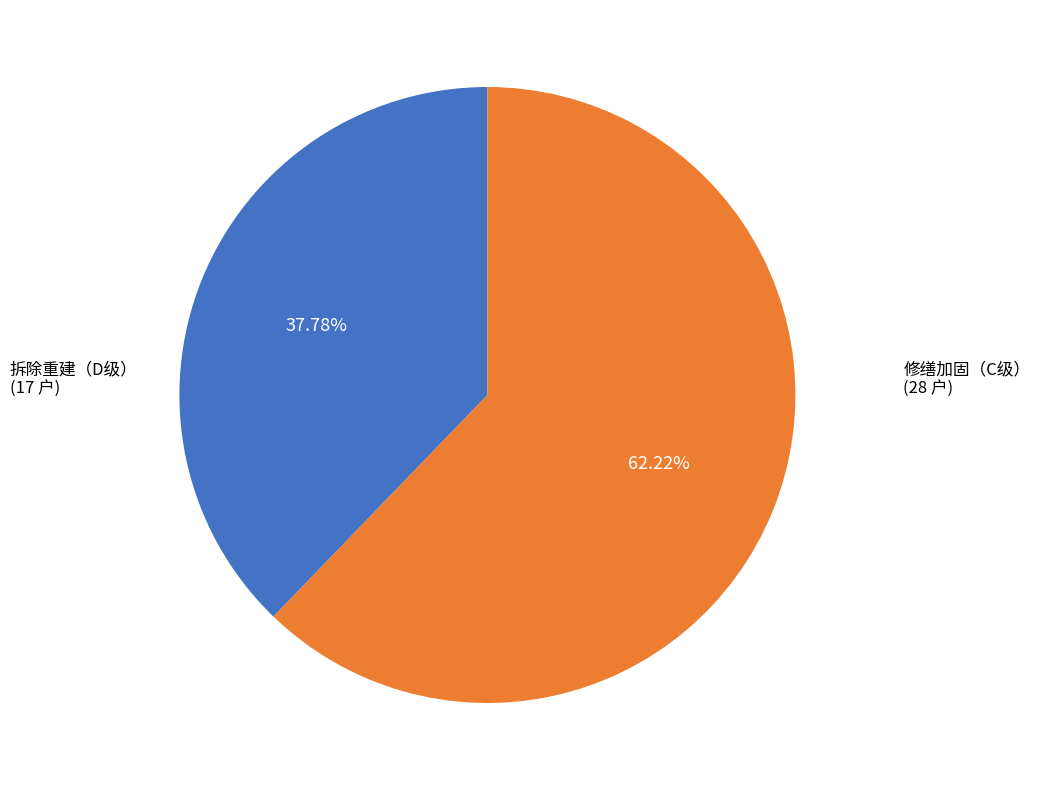

Does any single category account for the majority?

Yes